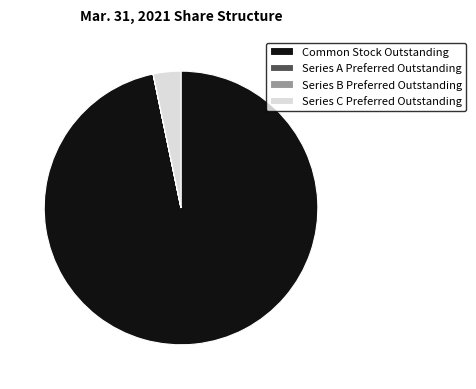

Which slice represents more than half of the pie?

Common Stock Outstanding